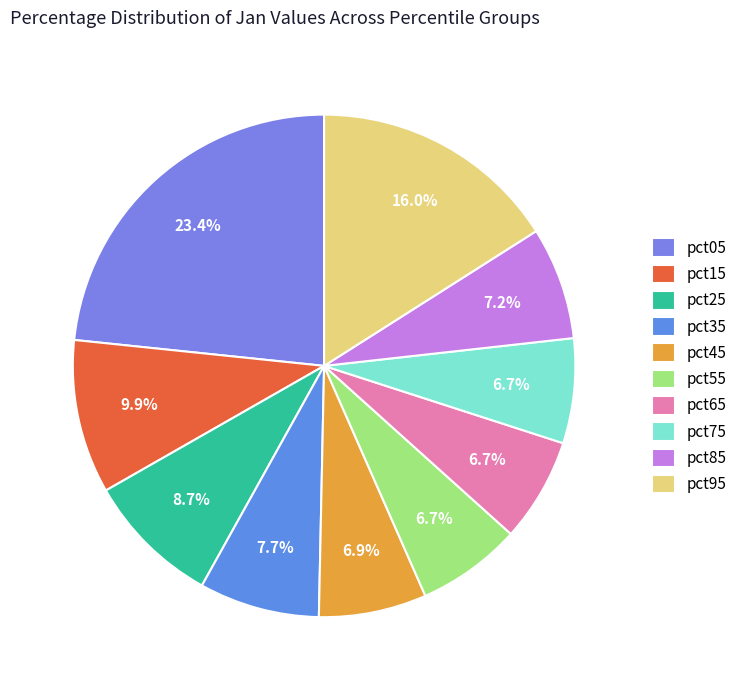

How many slices are in this pie chart?

10